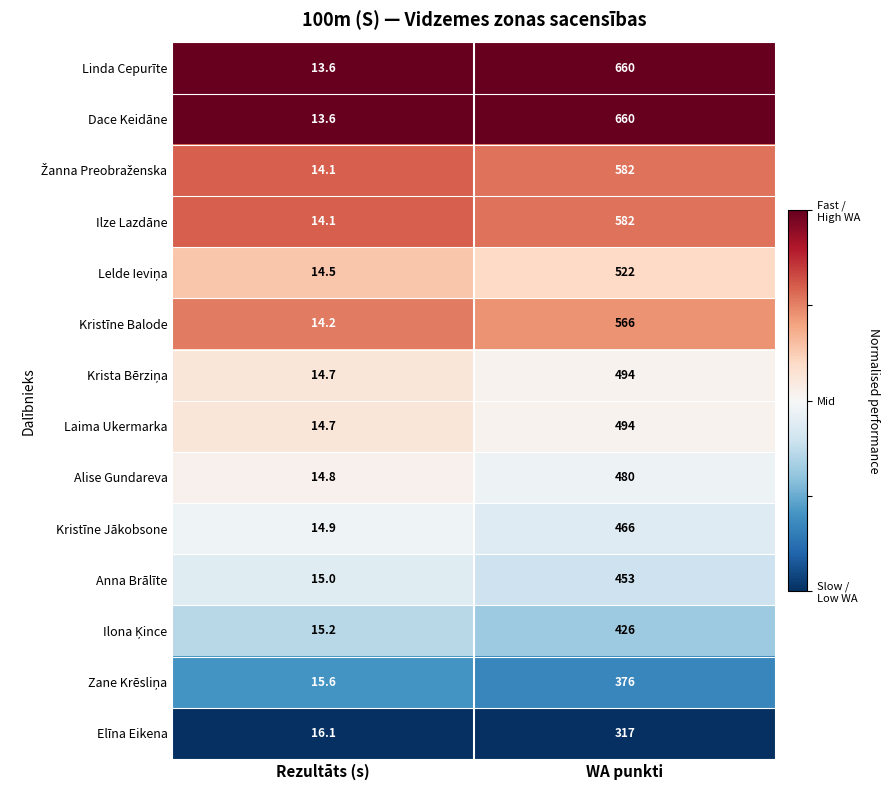

What is the spread (max minus min) of values at Rezultāts (s)?

2.5